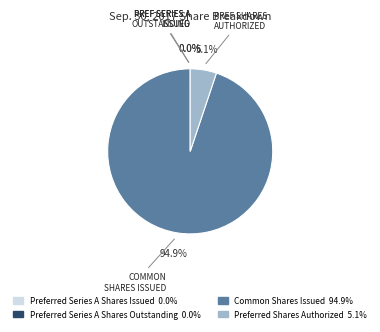

Combined, what portion of the pie is Preferred Shares Authorized and Common Shares Issued?

100.0%